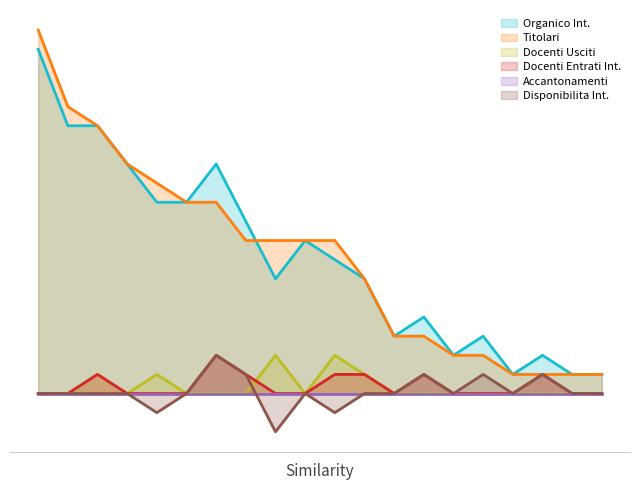

Which series has the largest total across all categories?

Organico Int.